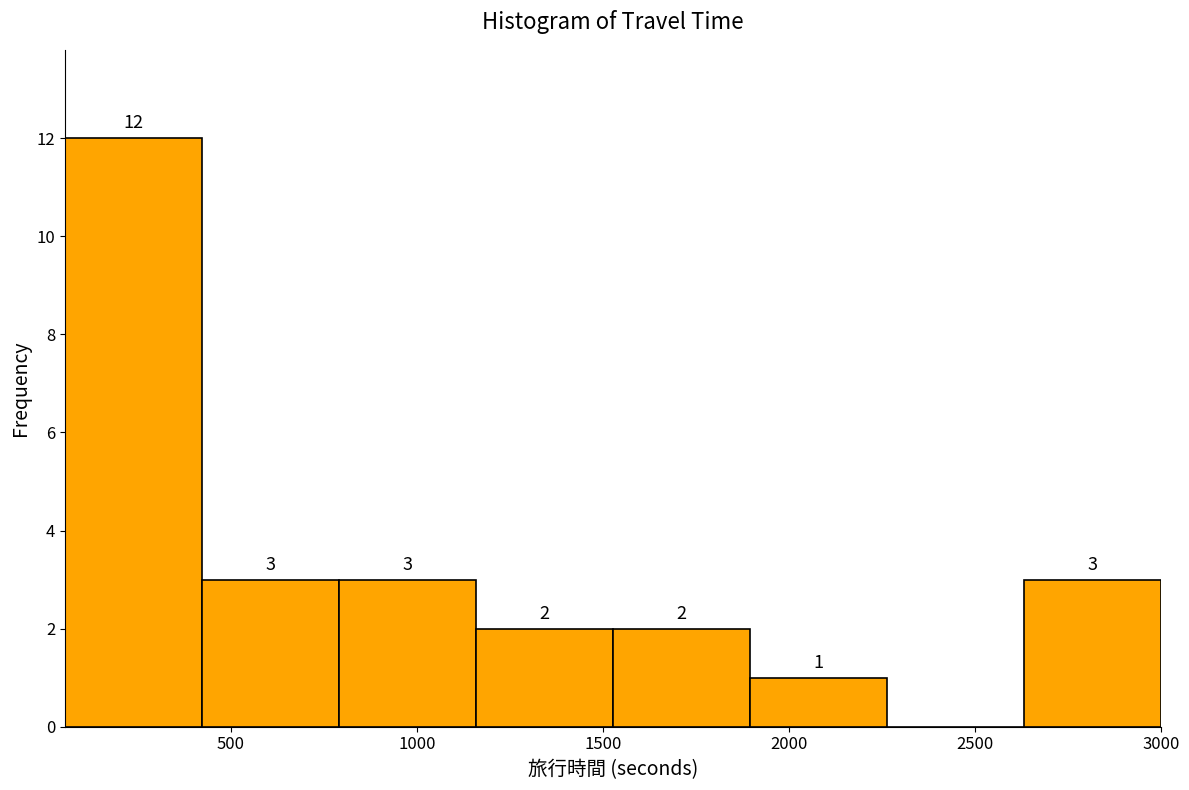

Which range on the x-axis has the tallest bar?

50 to 400